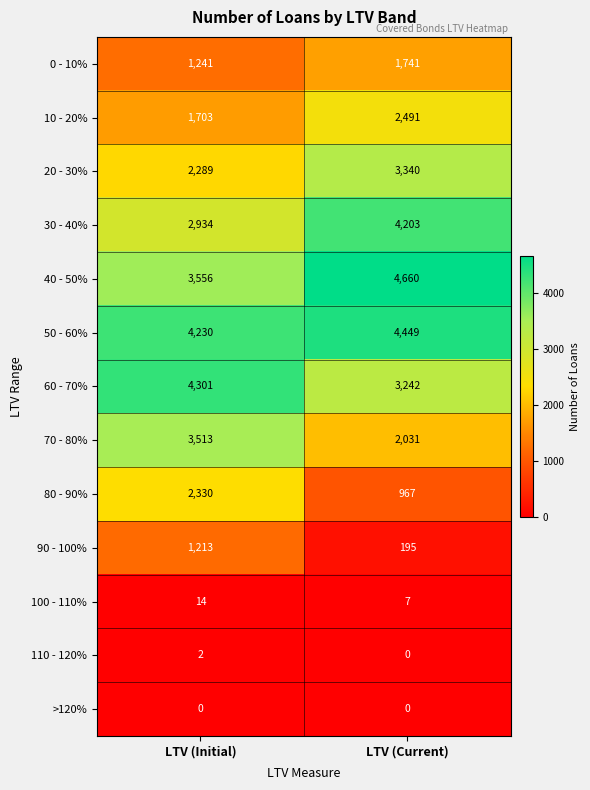

How many series are shown in this chart?

13